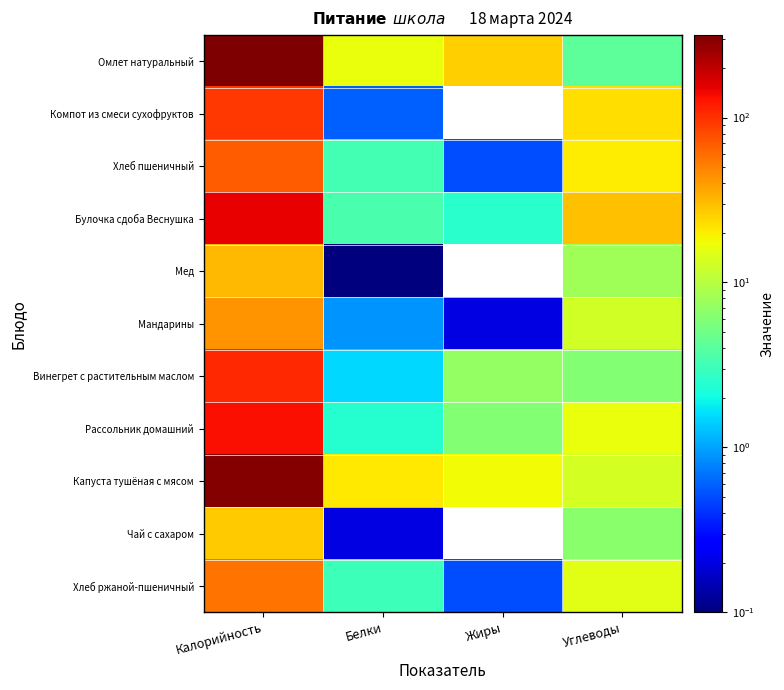

What is the total value across all series at Жиры?

60.3